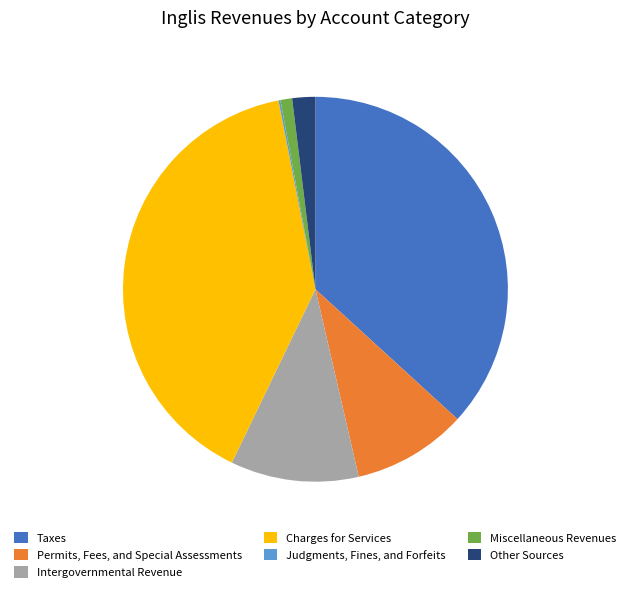

The Intergovernmental Revenue slice represents 11% of the pie. True or false?

True